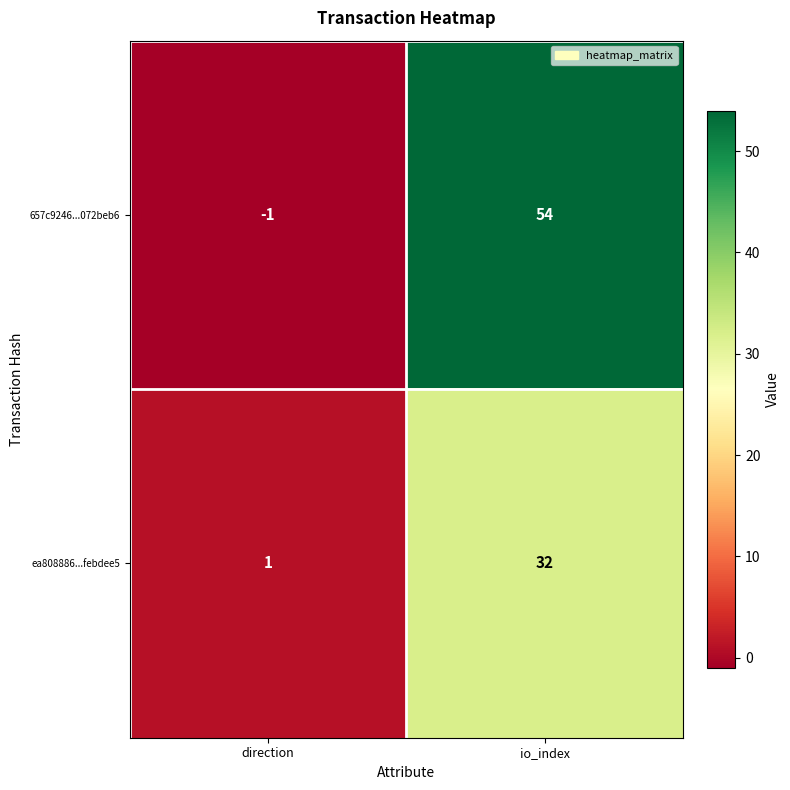

Between direction and io_index, which series saw the biggest shift?

657c9246...072beb6